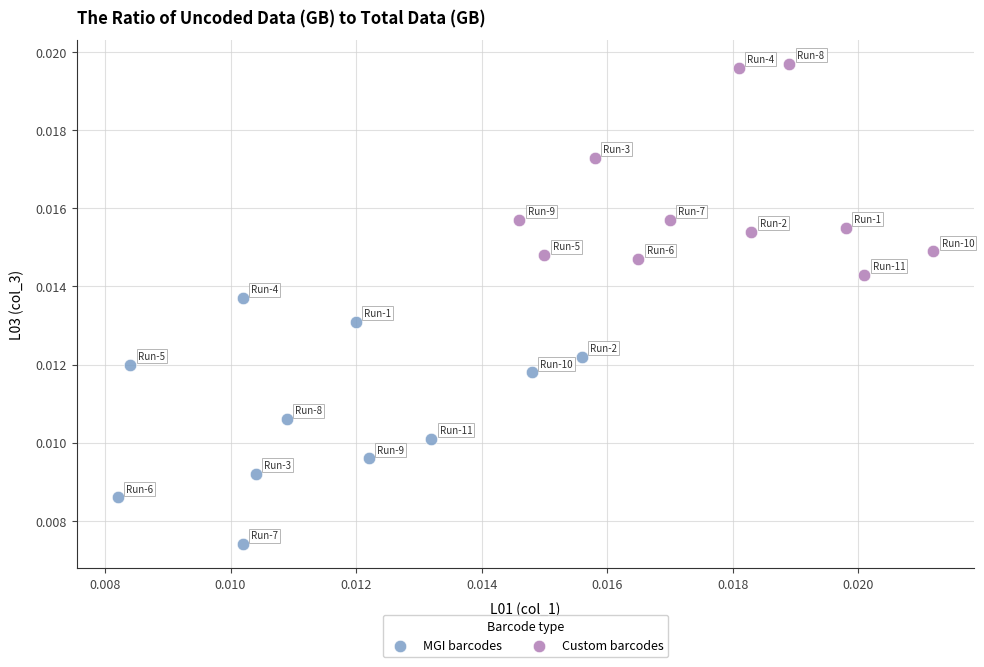

What are all the series names shown in the legend?

MGI barcodes, Custom barcodes